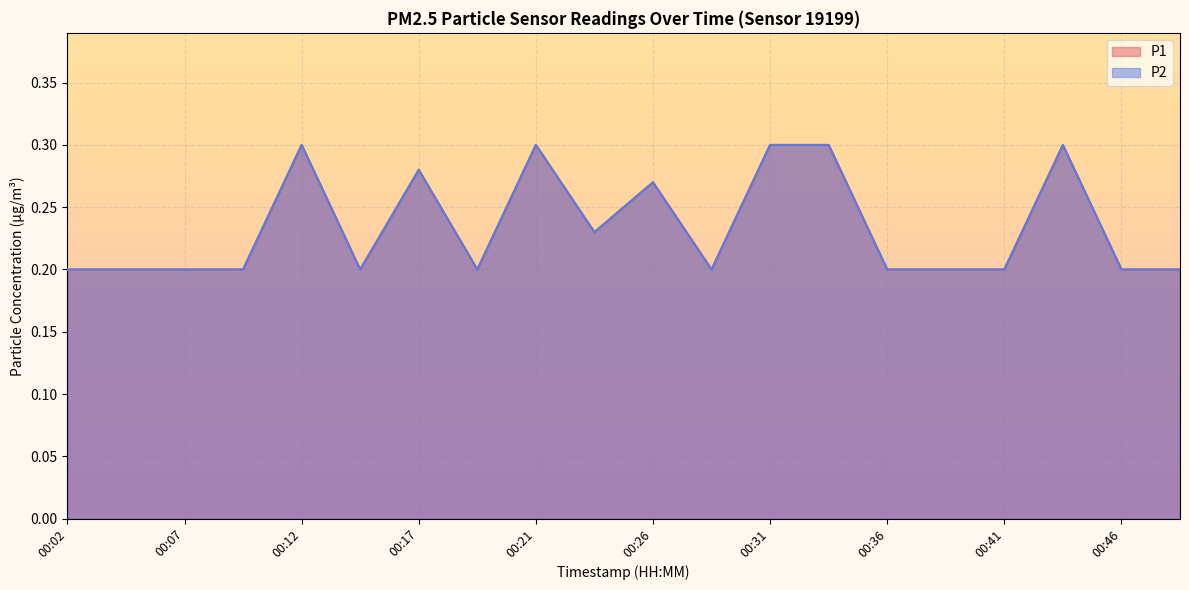

What are all the series names shown in the legend?

P1, P2